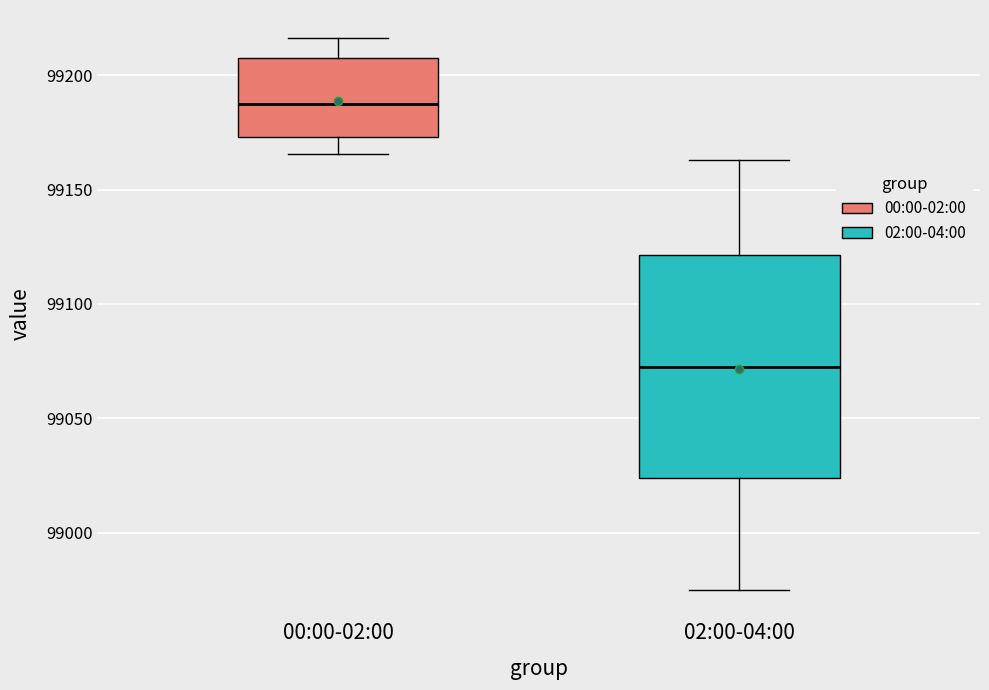

Which box is the tallest, from its lower edge to its upper edge?

02:00-04:00